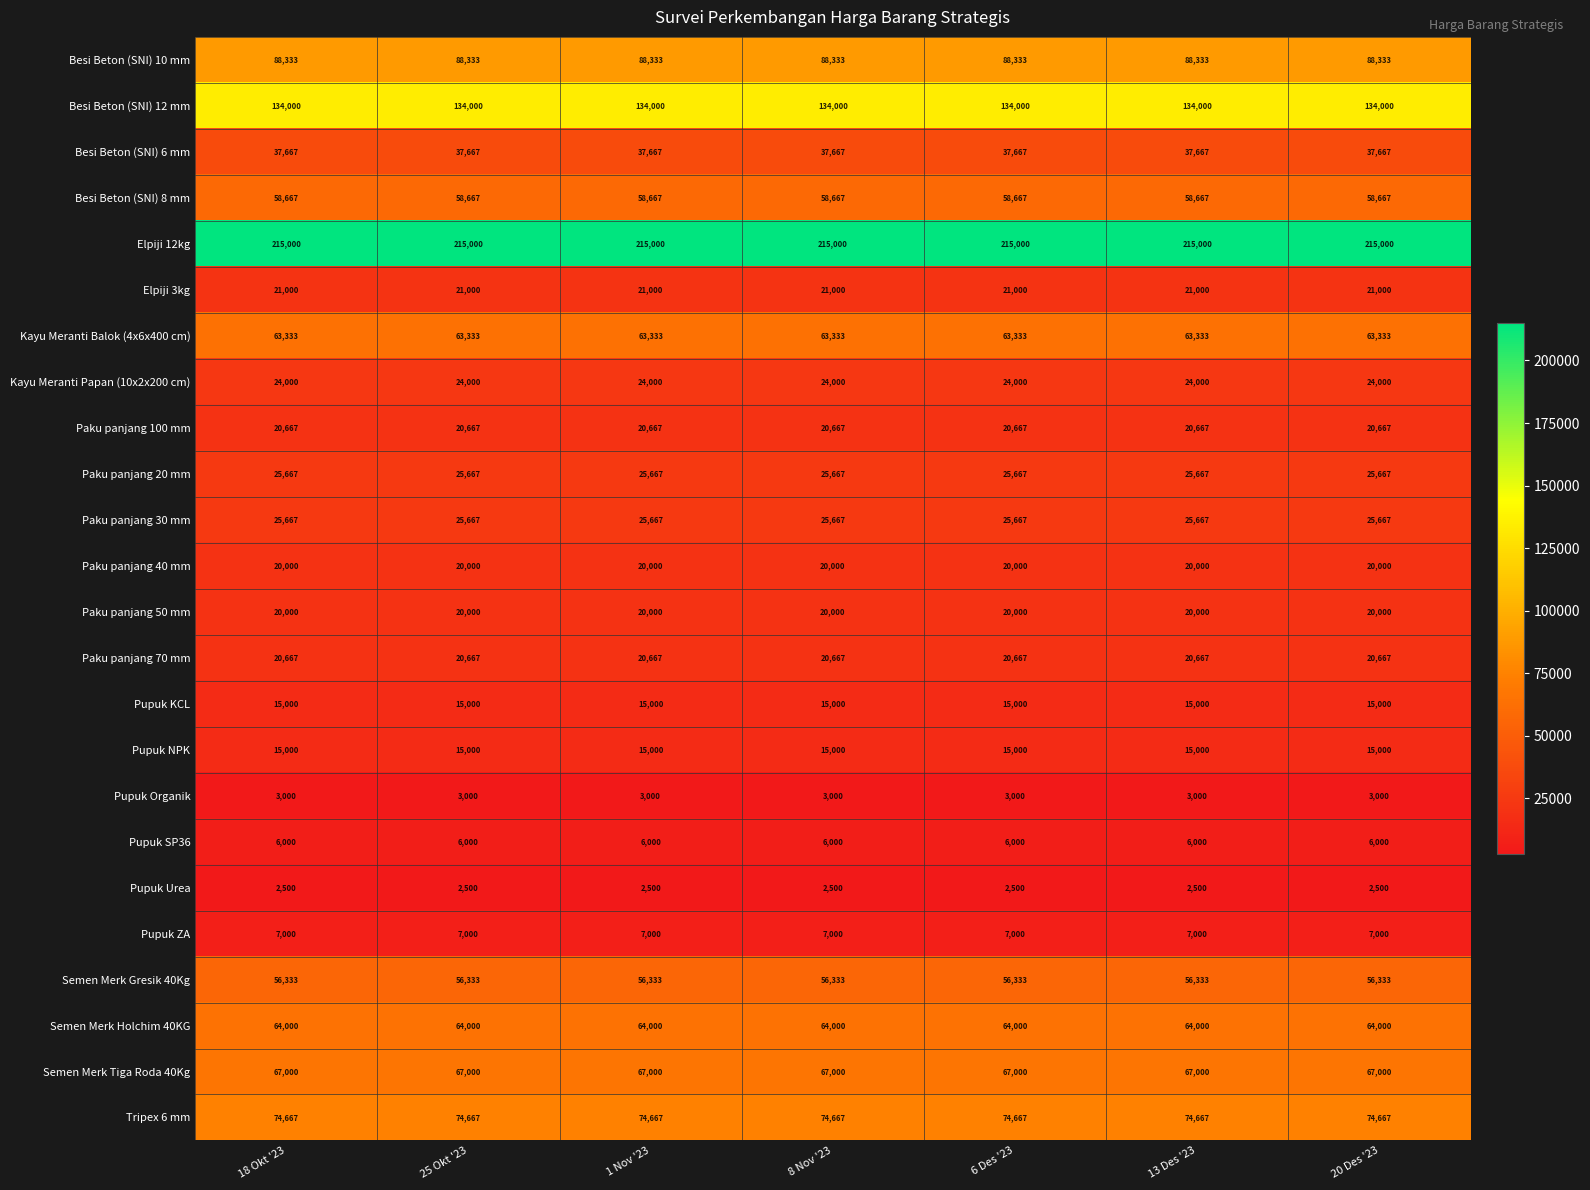

What is the difference between the highest and lowest values at 18 Okt '23?

212500